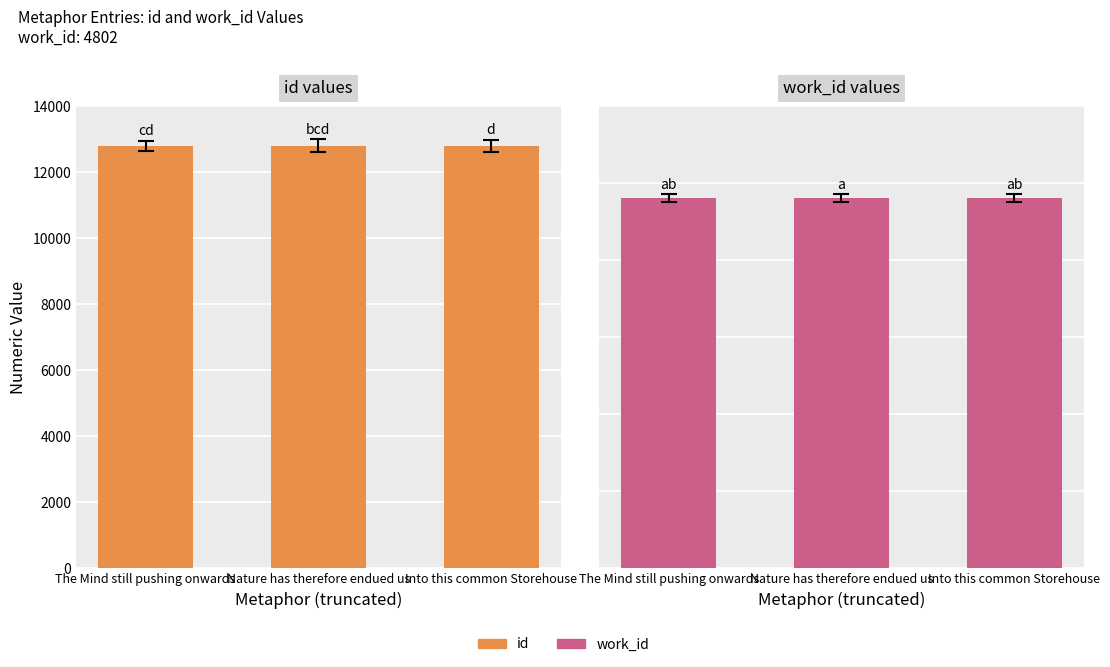

What is the sum of all id values?

38389